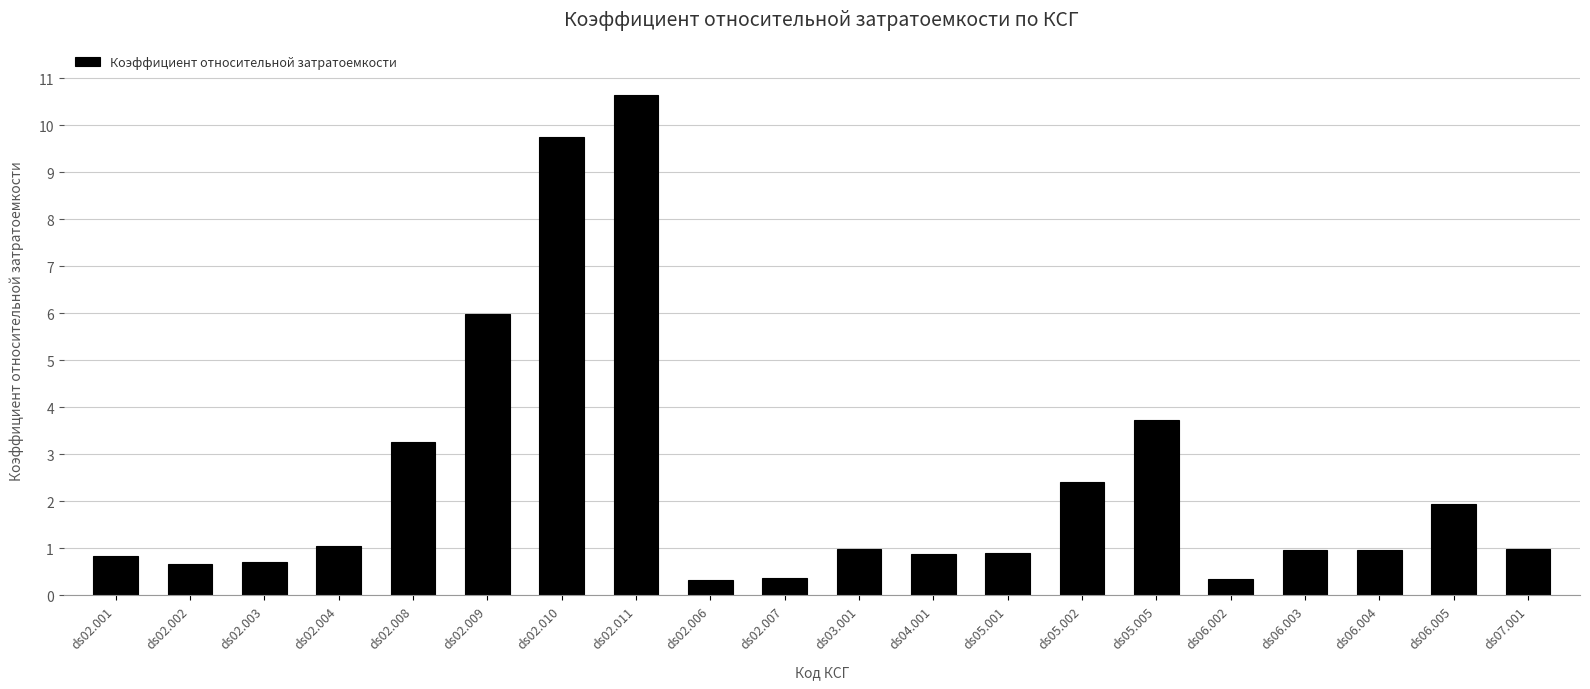

At which label is the value closest to 5?

ds02.009